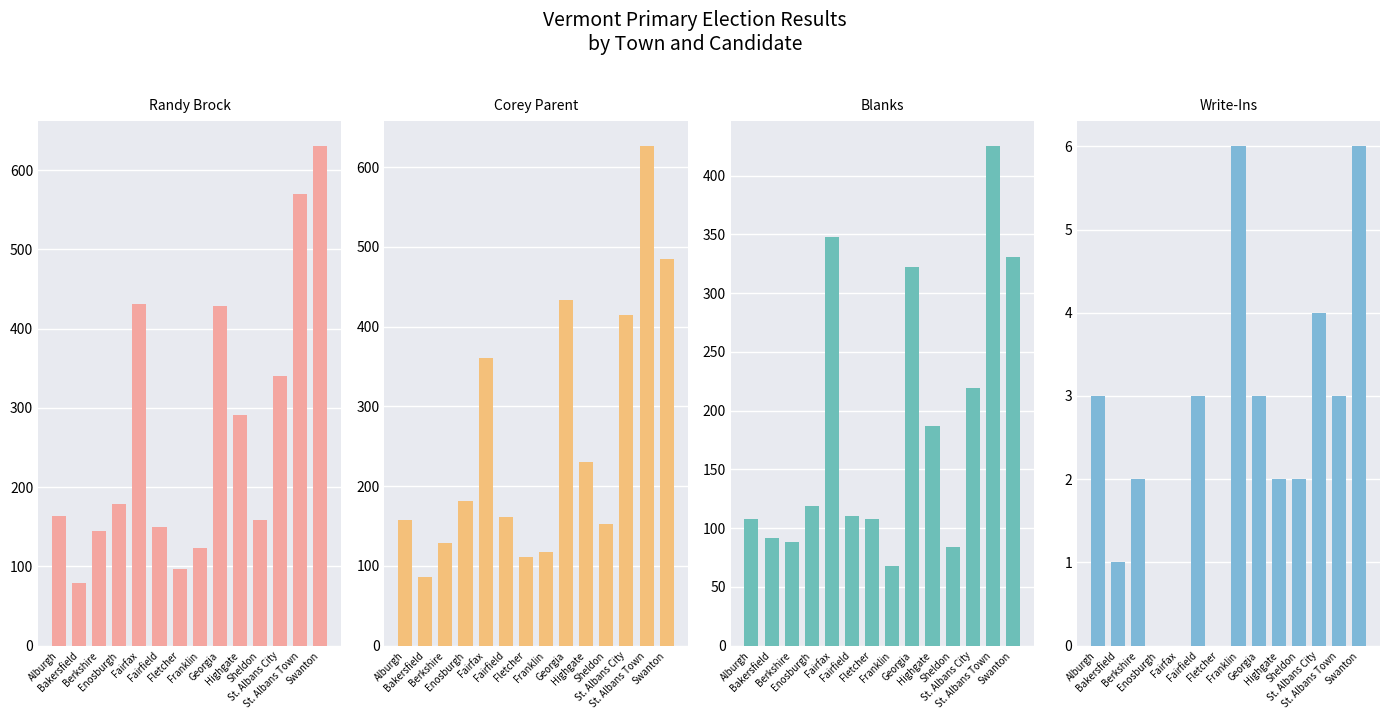

Rank the categories by Blanks value from lowest to highest.

Franklin, Sheldon, Berkshire, Bakersfield, Alburgh, Fletcher, Fairfield, Enosburgh, Highgate, St. Albans City, Georgia, Swanton, Fairfax, St. Albans Town